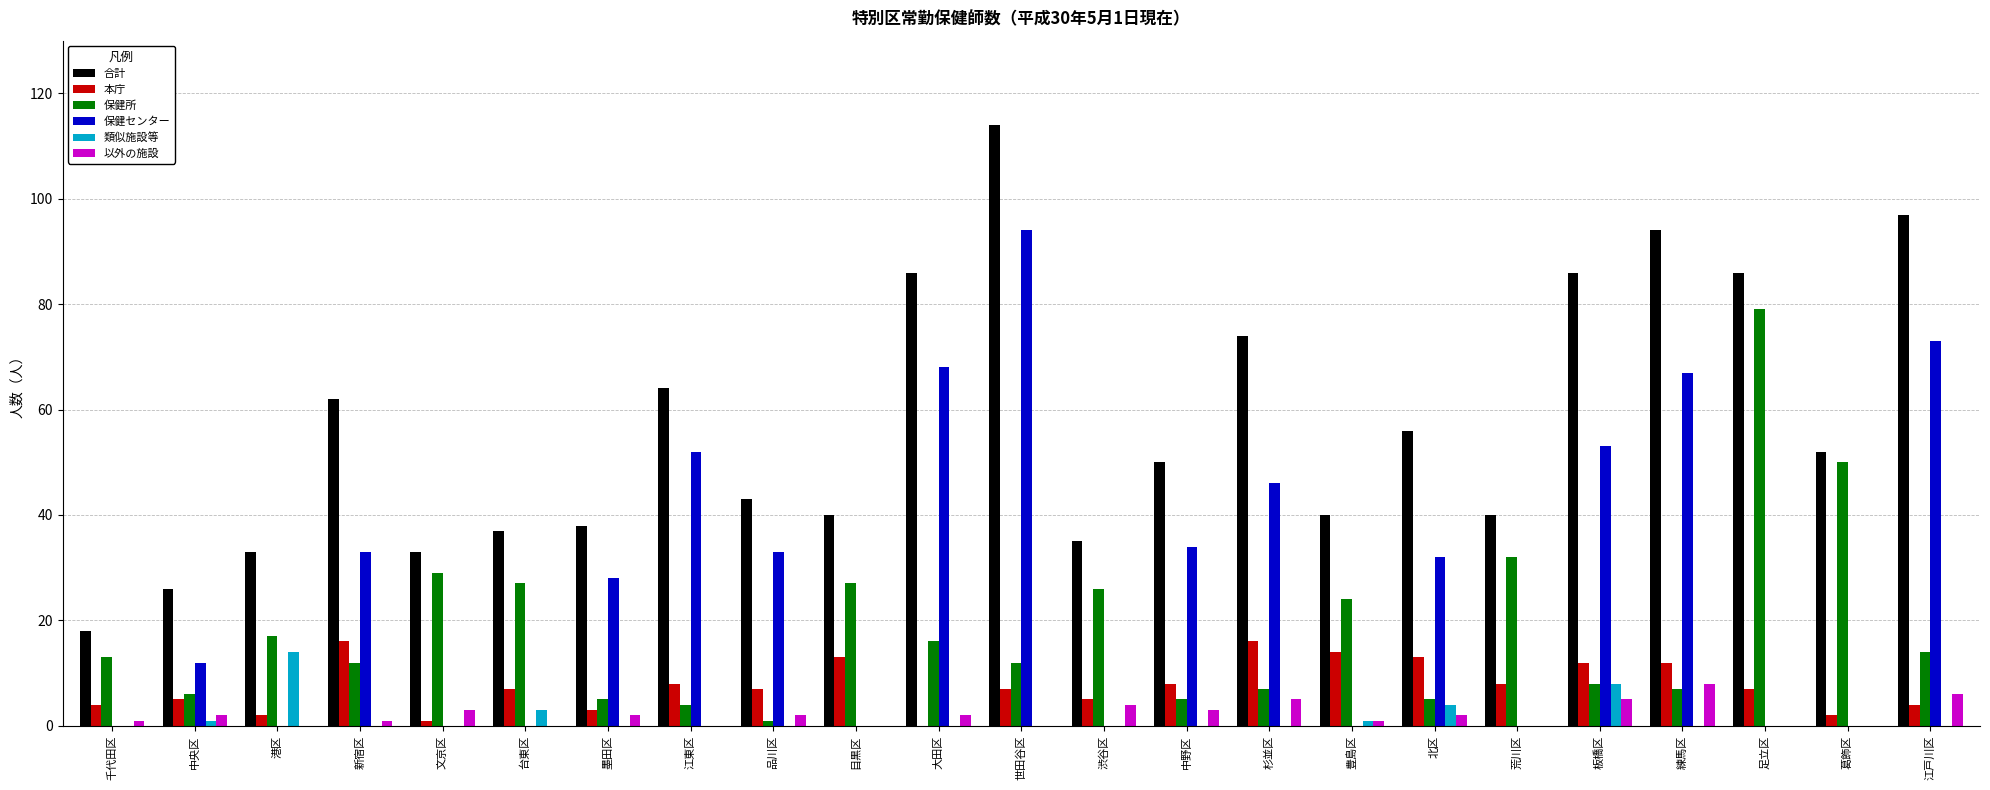

Which label corresponds to the largest value in the chart?

世田谷区